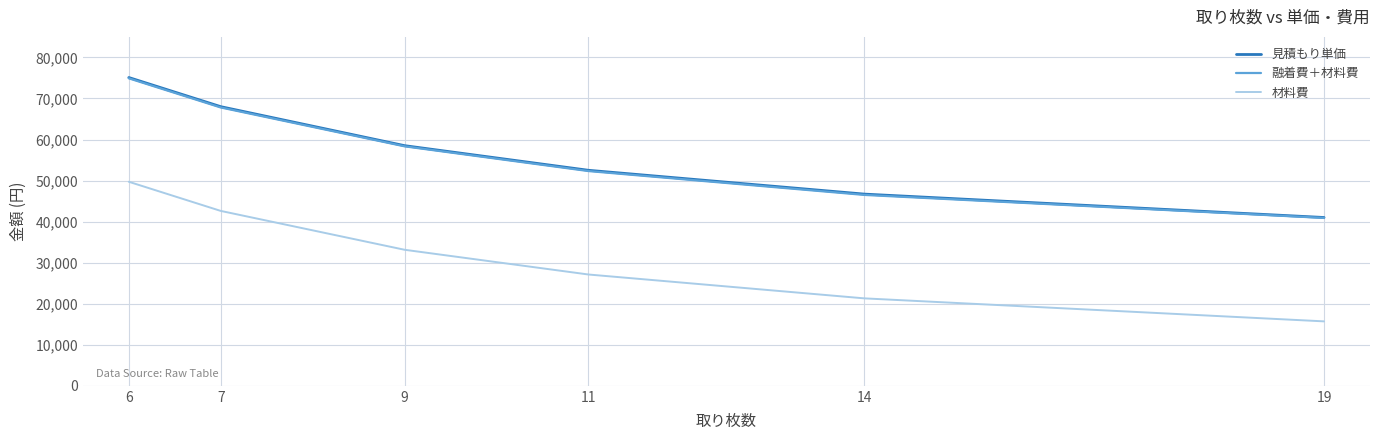

True or false: 融着費＋材料費 and 見積もり単価 intersect in this chart.

False